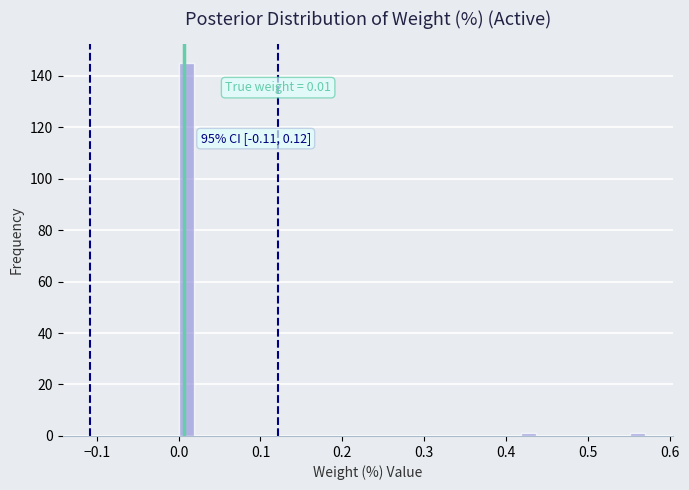

Read against the x-axis, roughly where is the centre of the tallest bar?

0.01